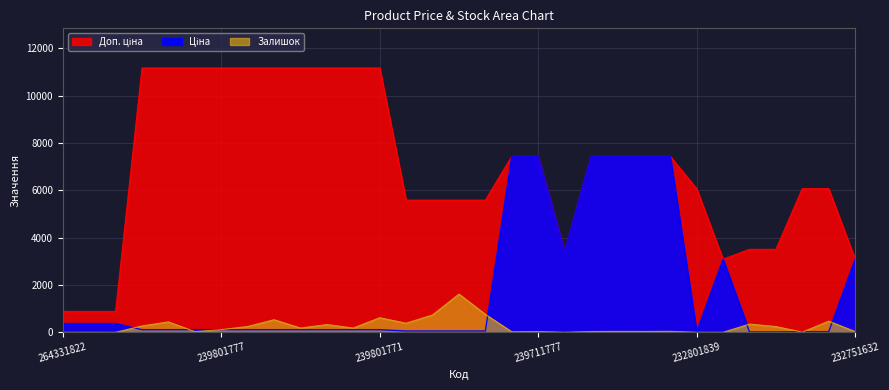

List the labels in order of Залишок value, smallest first.

264331822, 264331819, 239711776, 232801839, 264331820, 232751839, 232801633, 239711828, 239801778, 239711777, 239711775, 232751632, 239711773, 239711774, 239711771, 239801777, 239801774, 239801772, 258021632, 239801776, 239801890, 239801773, 258021633, 239761890, 239801828, 232801632, 239801775, 239801771, 239761828, 239761775, 239761777